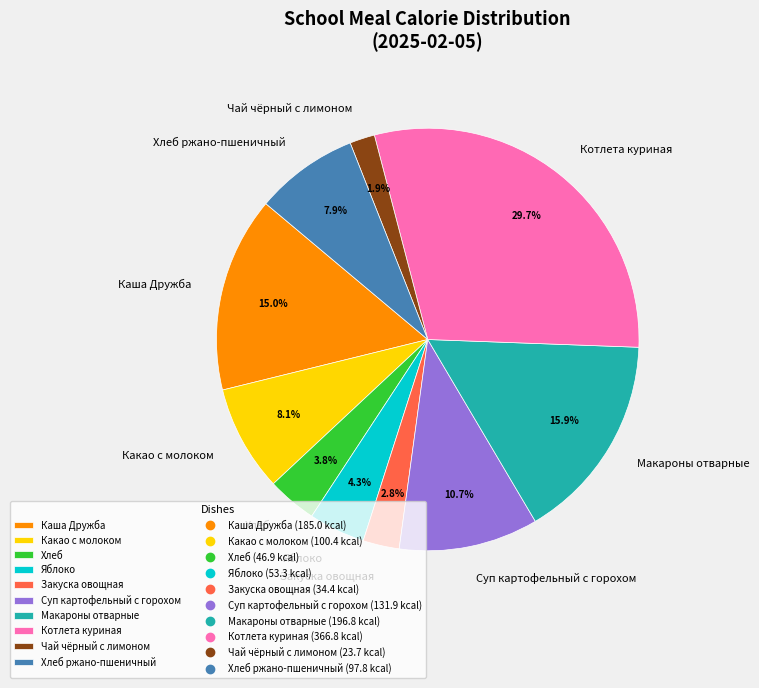

Count the number of slices in the pie.

10